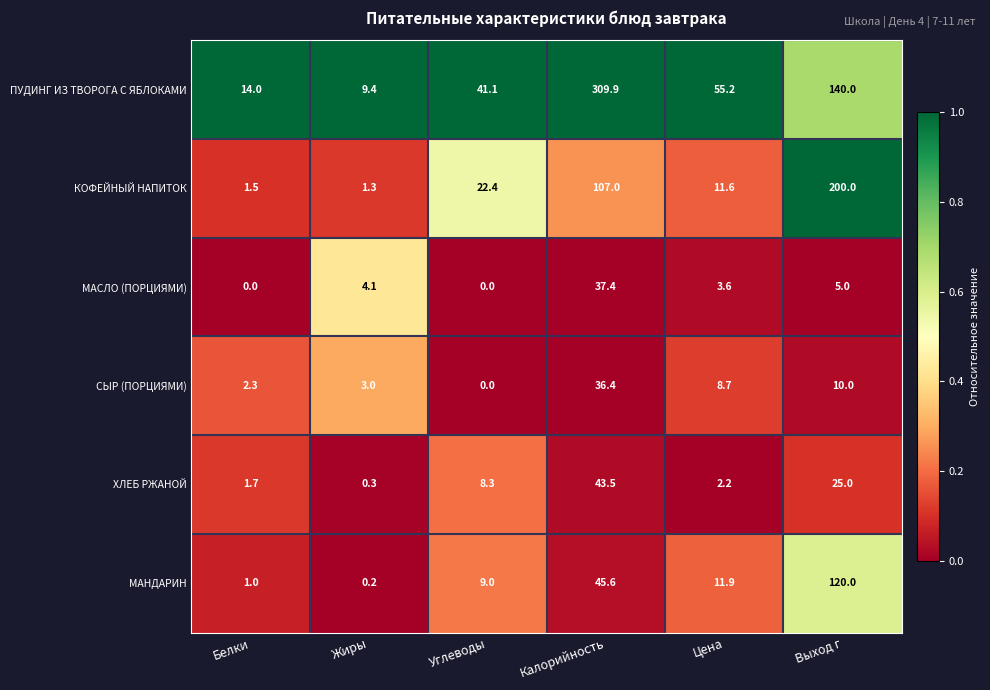

Which series has the widest spread of values?

ПУДИНГ ИЗ ТВОРОГА С ЯБЛОКАМИ